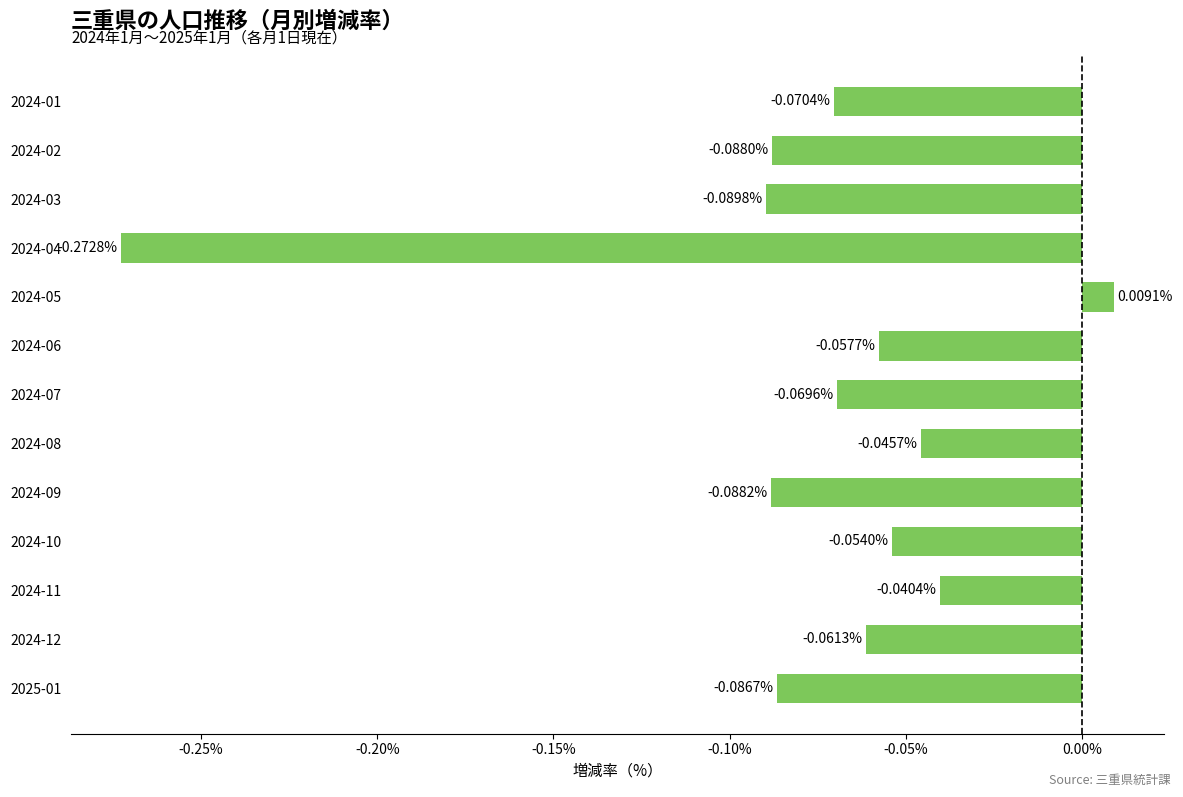

What is the difference between the second highest and minimum values?

0.2